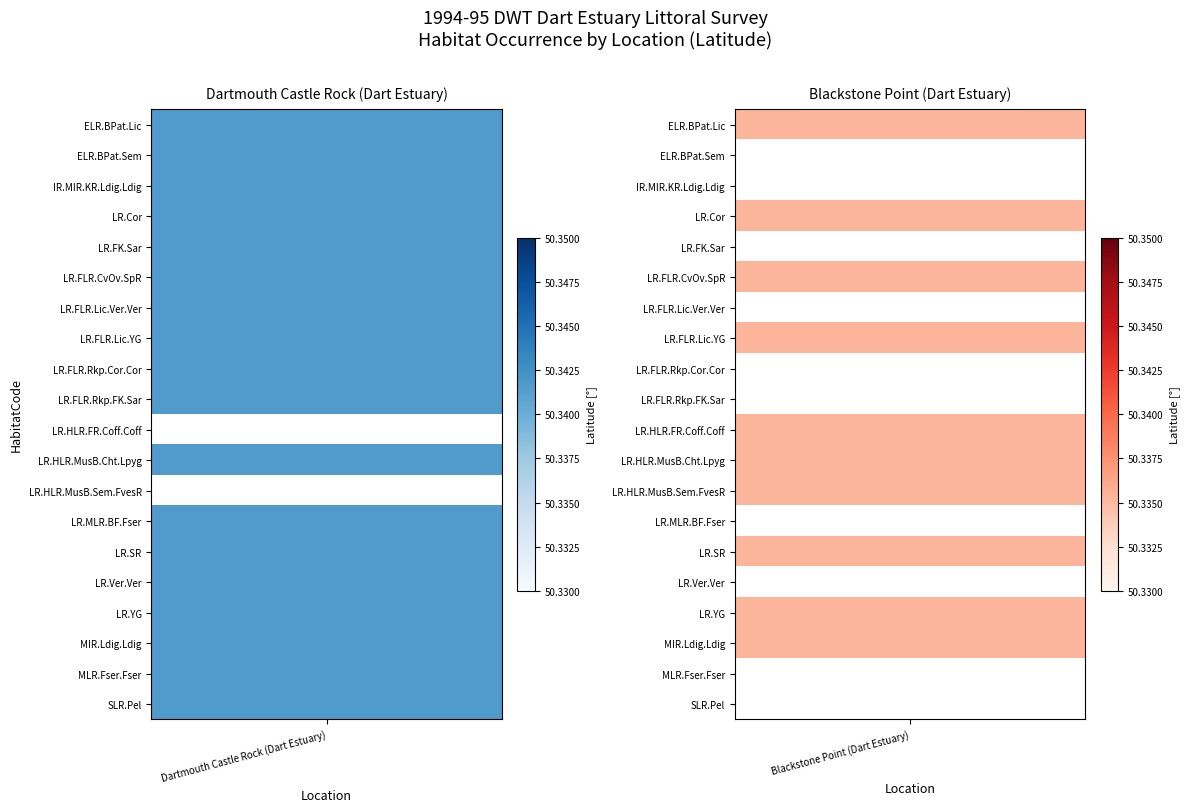

Rank the series by their maximum value, from highest to lowest.

Dartmouth Castle Rock (Dart Estuary), Blackstone Point (Dart Estuary)